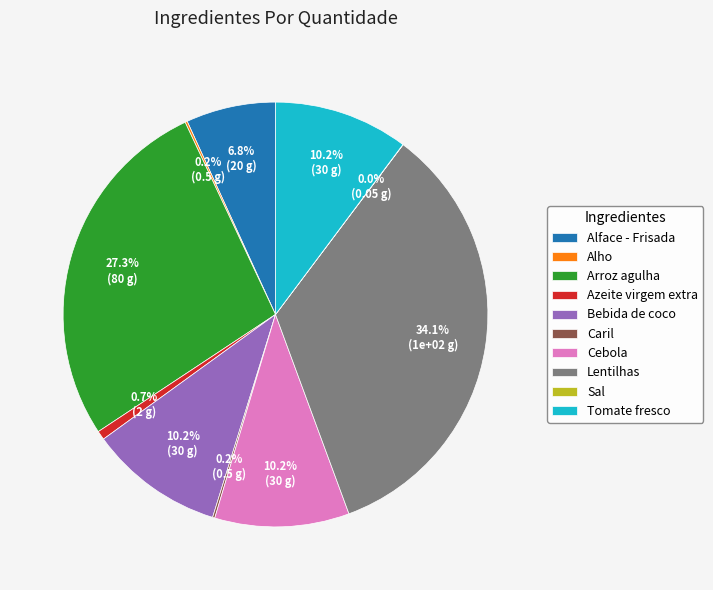

To the nearest percent, what is the average slice percentage?

10%